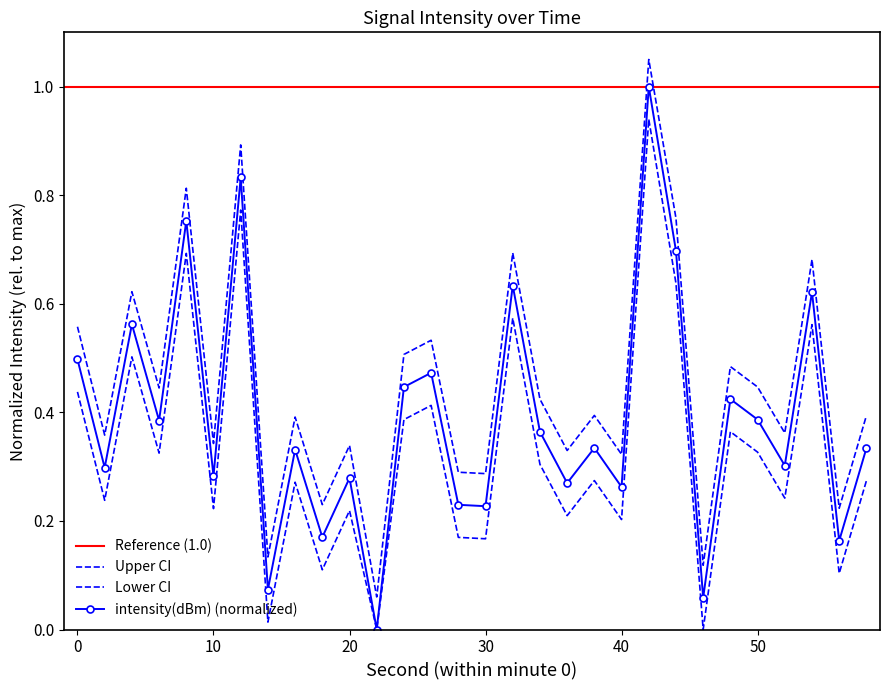

Rank the categories by value from highest to lowest.

42, 12, 8, 44, 32, 54, 4, 0, 26, 24, 48, 50, 6, 34, 38, 58, 16, 52, 2, 10, 20, 36, 40, 28, 30, 18, 56, 14, 46, 22